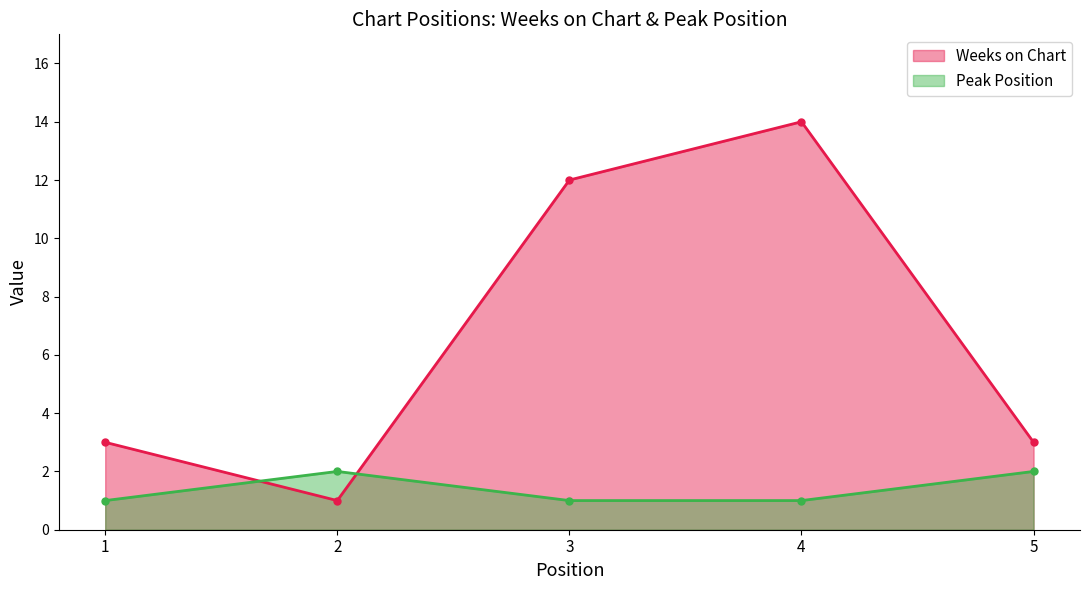

True or false: Weeks on Chart has more than 2 points higher than both neighbors.

False